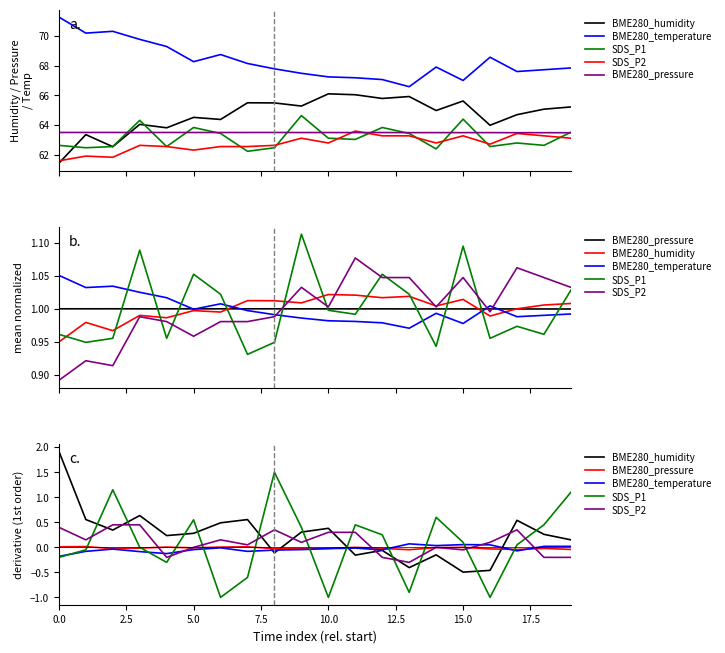

Reading right to left, extract all data points from this chart.

BME280_humidity: 0.2	0.3	0.5	-0.5	-0.5	-0.1	-0.4	-0.1	-0.2	0.4	0.3	-0.1	0.6	0.5	0.3	0.2	0.6	0.3	0.6	1.9
BME280_temperature: 0.0	0.0	-0.1	0.0	0.1	0.0	0.1	-0.0	-0.0	-0.0	-0.0	-0.1	-0.1	-0.0	-0.0	-0.1	-0.1	-0.0	-0.1	-0.2
SDS_P1: 1.1	0.4	0.1	-1.0	0.1	0.6	-0.9	0.2	0.5	-1.0	0.4	1.5	-0.6	-1.0	0.6	-0.3	0.0	1.1	-0.1	-0.2
SDS_P2: -0.2	-0.2	0.3	0.1	-0.0	0.0	-0.3	-0.2	0.3	0.3	0.1	0.4	0.1	0.1	0.0	-0.2	0.4	0.5	0.2	0.4
BME280_pressure: -0.0	-0.0	-0.0	-0.0	0.0	-0.0	-0.0	-0.0	0.0	-0.0	-0.0	-0.0	0.0	0.0	-0.0	0.0	-0.0	-0.0	0.0	0.0